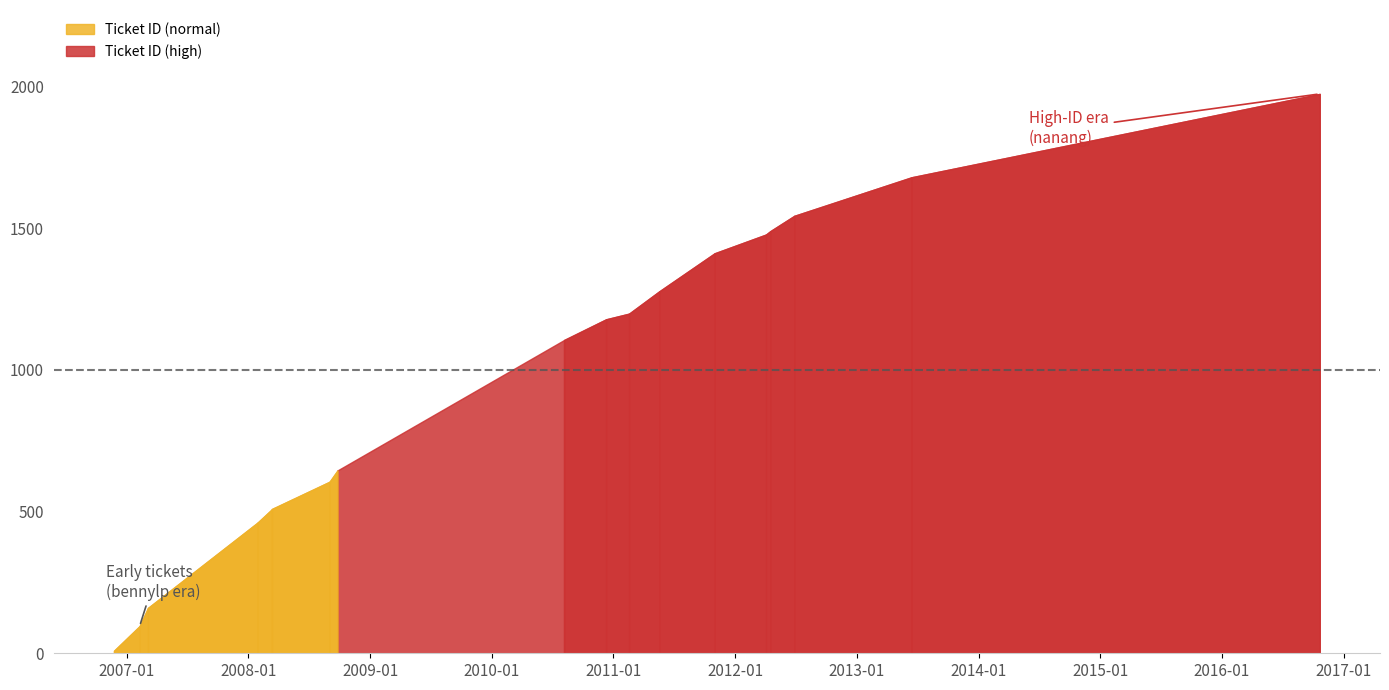

What is the difference between the maximum and minimum values?

1964